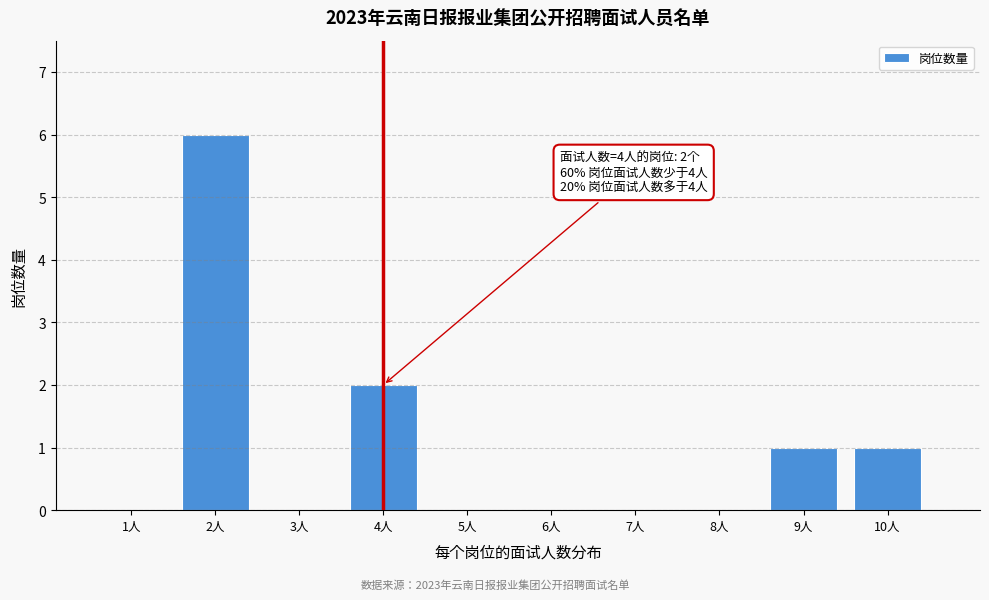

Reading right to left, what are all the values shown in this chart?

10人=1	9人=1	8人=0	7人=0	6人=0	5人=0	4人=2	3人=0	2人=6	1人=0